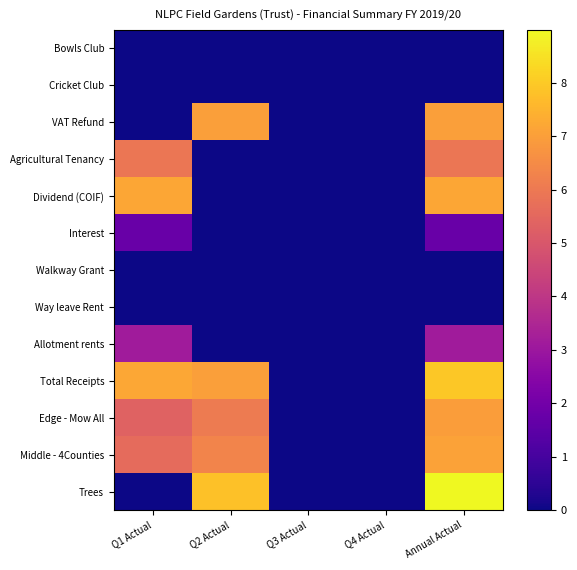

Which has a higher value, Q2 Actual or Annual Actual?

Q2 Actual